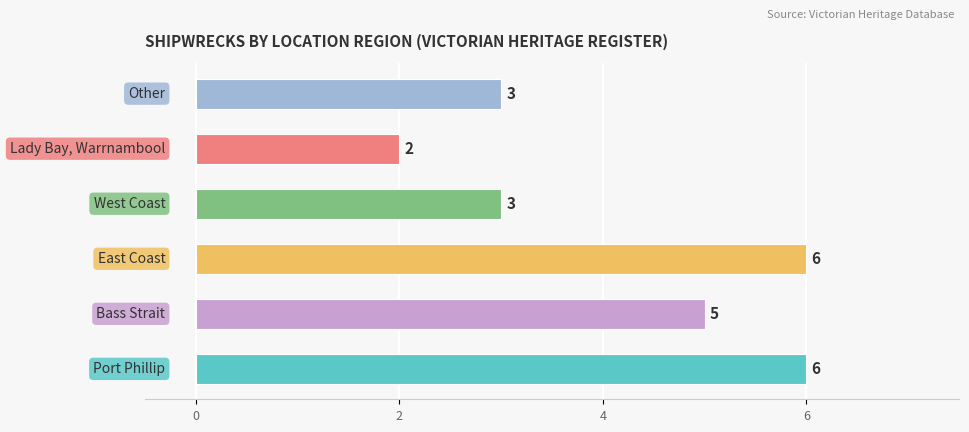

What is the sum of all values?

25